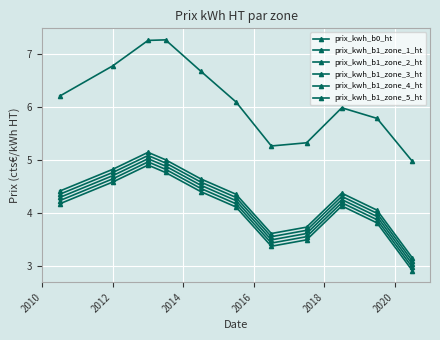

Does the chart have visible grid lines?

Yes